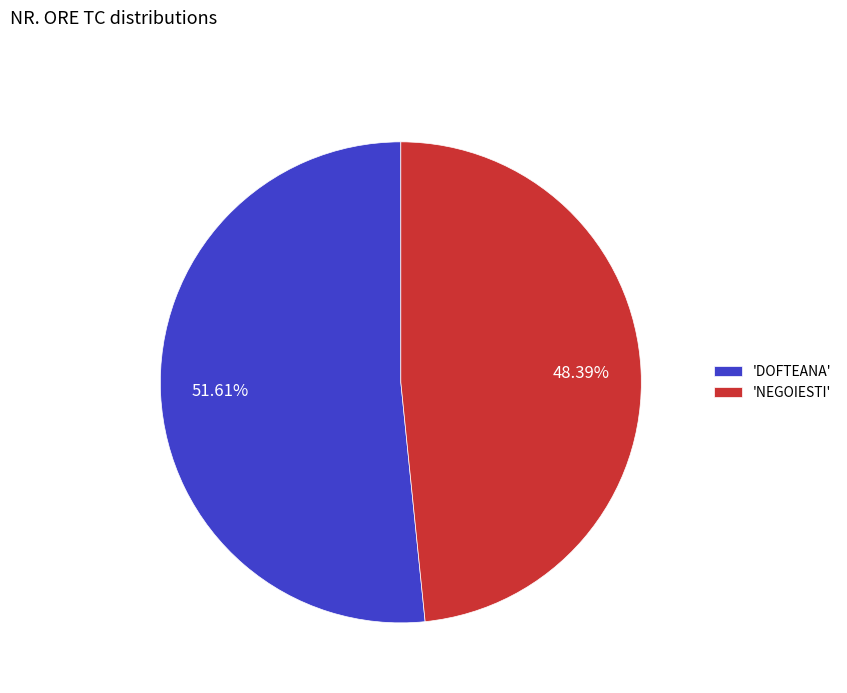

What is the ratio of the value at 'DOFTEANA' to the value at 'NEGOIESTI'?

1.1